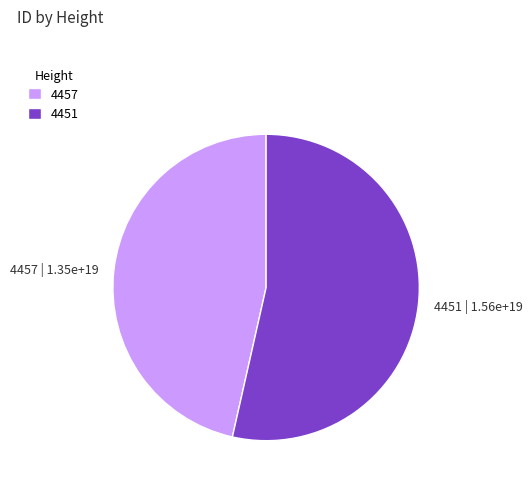

Which category accounts for the majority?

4451